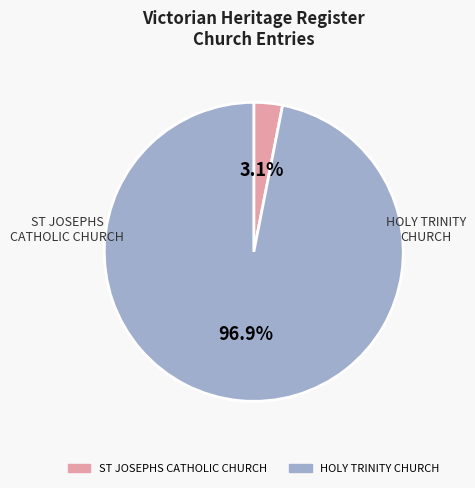

Rank the categories by value from lowest to highest.

ST JOSEPHS CATHOLIC CHURCH, HOLY TRINITY CHURCH